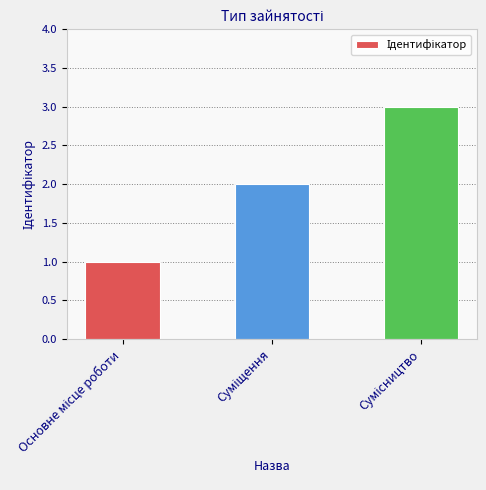

Does the chart contain any negative values?

No